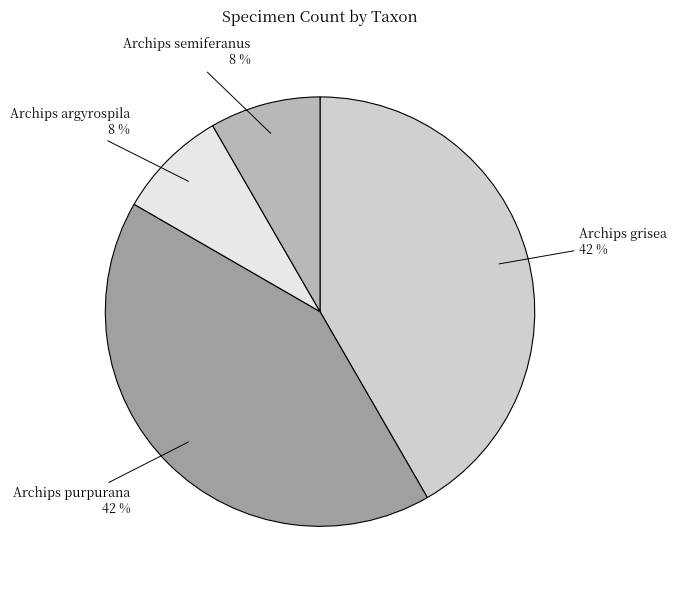

To the nearest percent, what is the average slice percentage?

25%